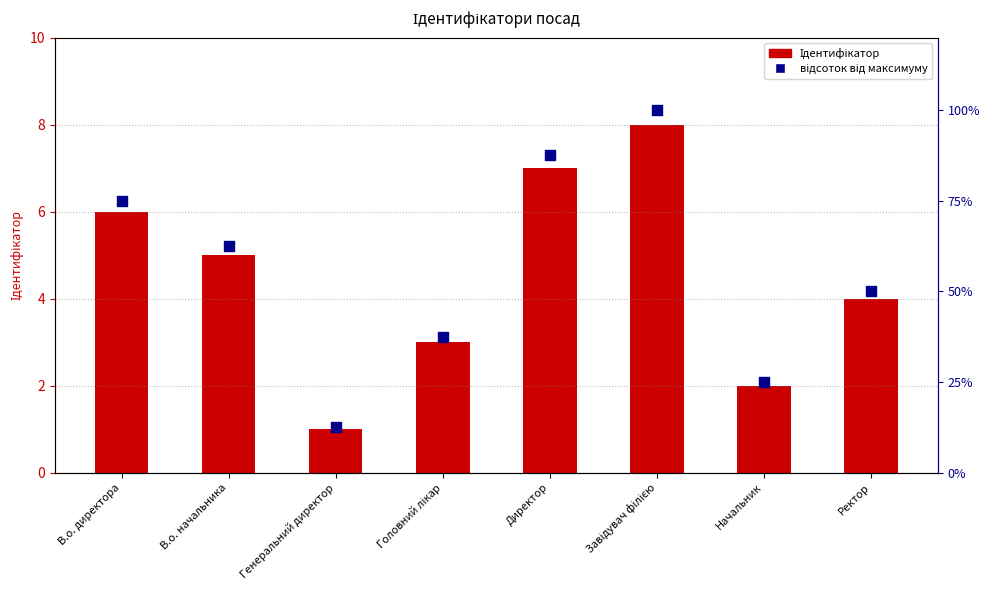

Which series contains the lowest Y value?

Ідентифікатор